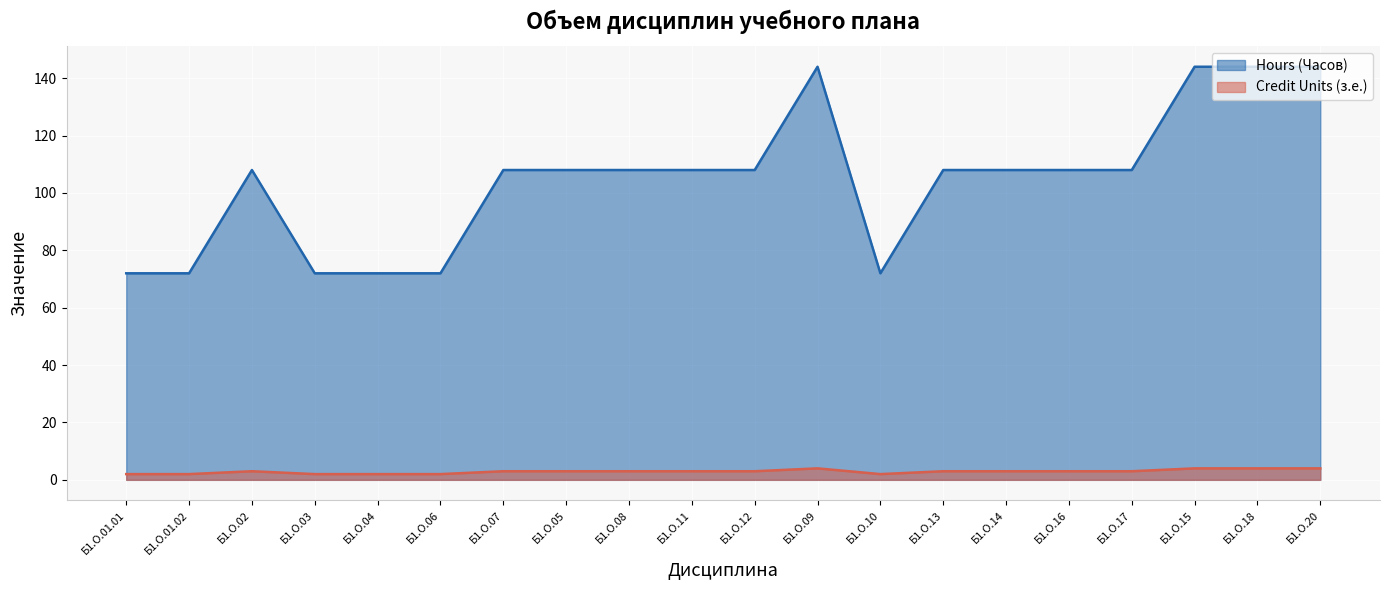

How many lines are shown in the chart?

2